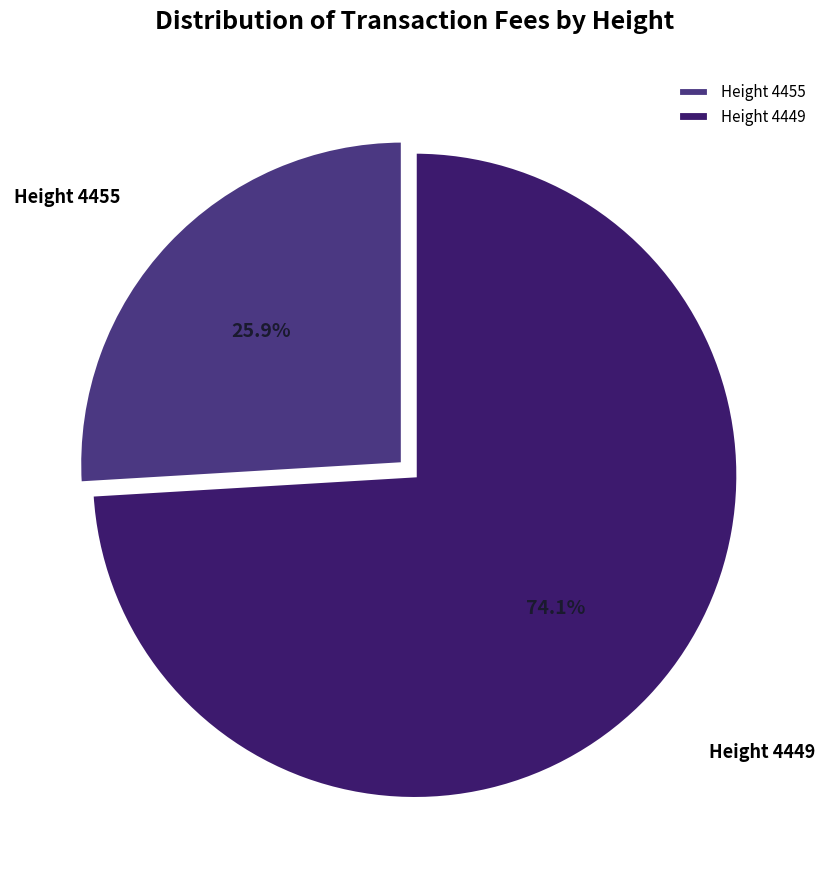

Which has a higher value, Height 4455 or Height 4449?

Height 4449